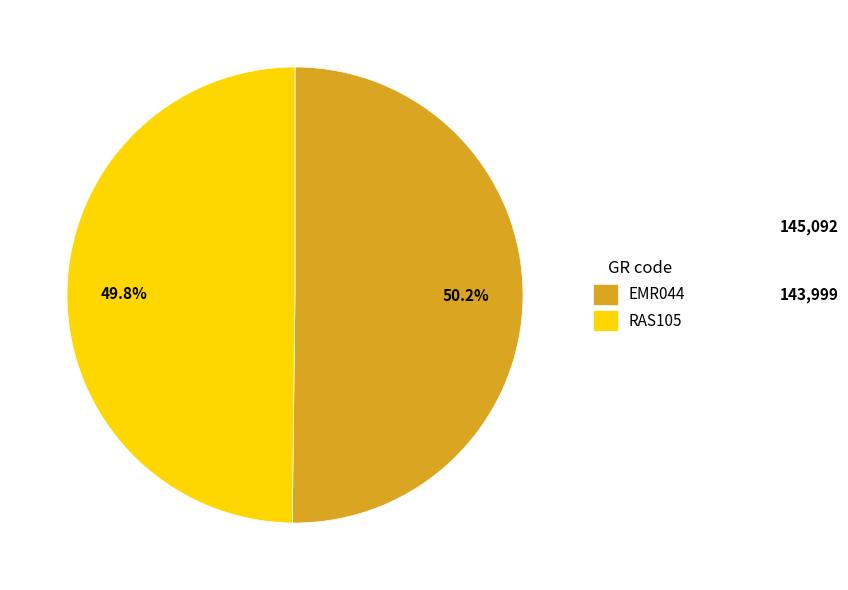

Is the sum of RAS105 and EMR044 greater than half?

Yes